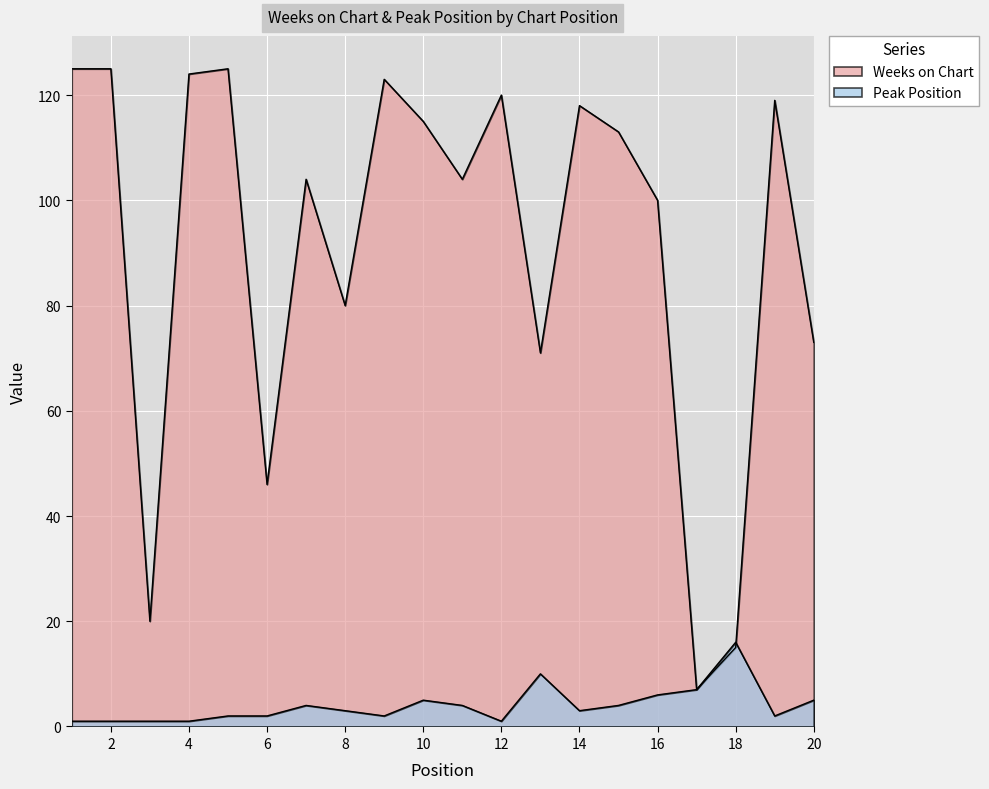

Between which two adjacent categories do Weeks on Chart and Peak Position first intersect?

18 and 19